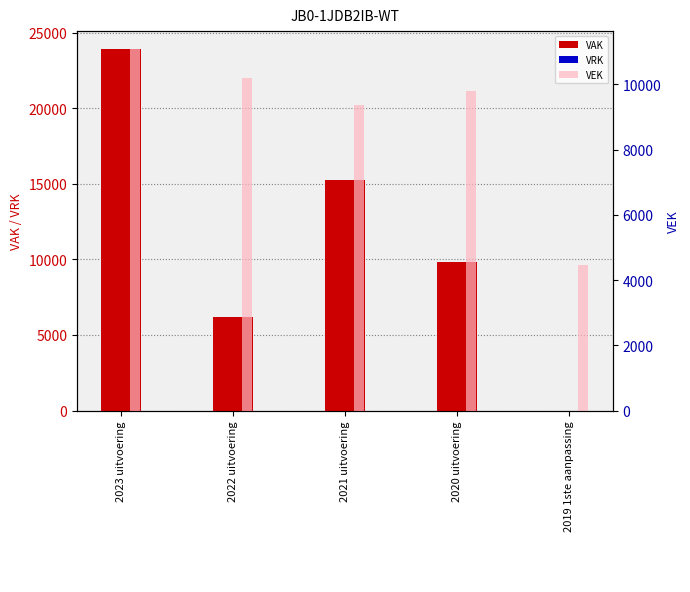

Is it true that VRK equals 0 at 2020 uitvoering?

True